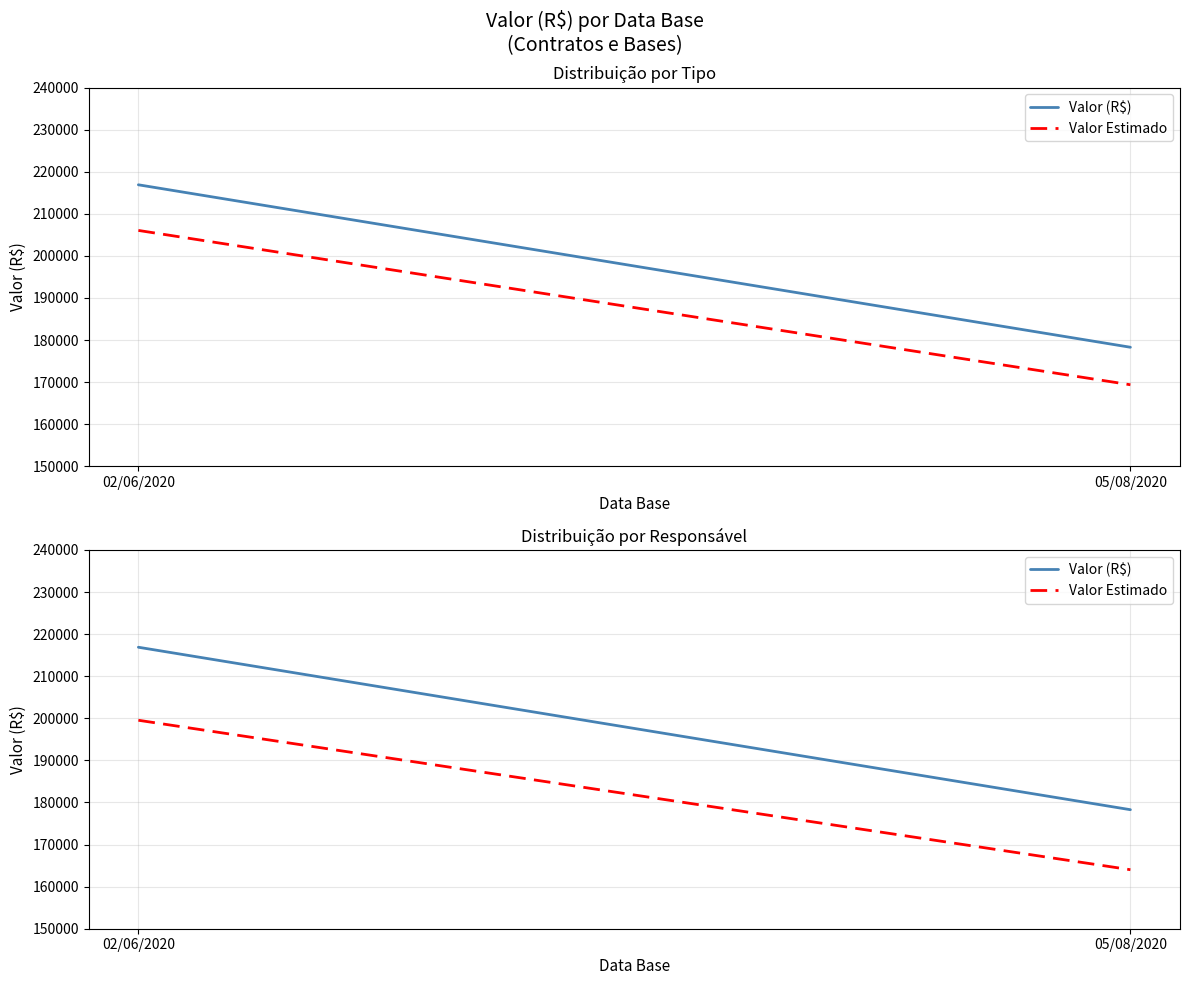

Which series has the widest spread of values?

Valor (R$)